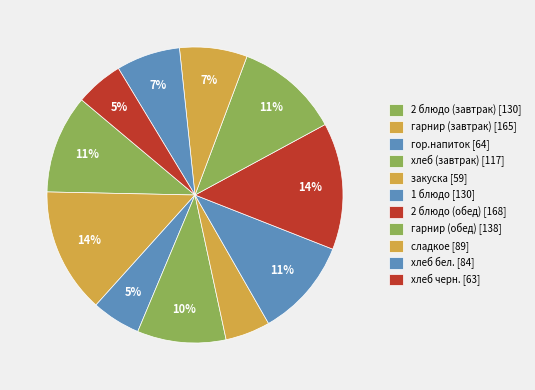

True or false: 2 блюдо (обед) accounts for 14% of the total.

True